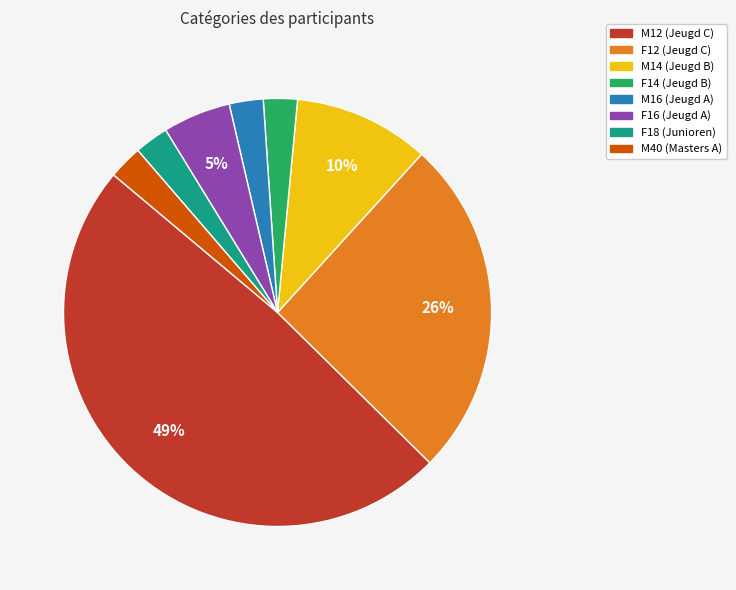

Between F14 (Jeugd B) and M12 (Jeugd C), which is larger?

M12 (Jeugd C)